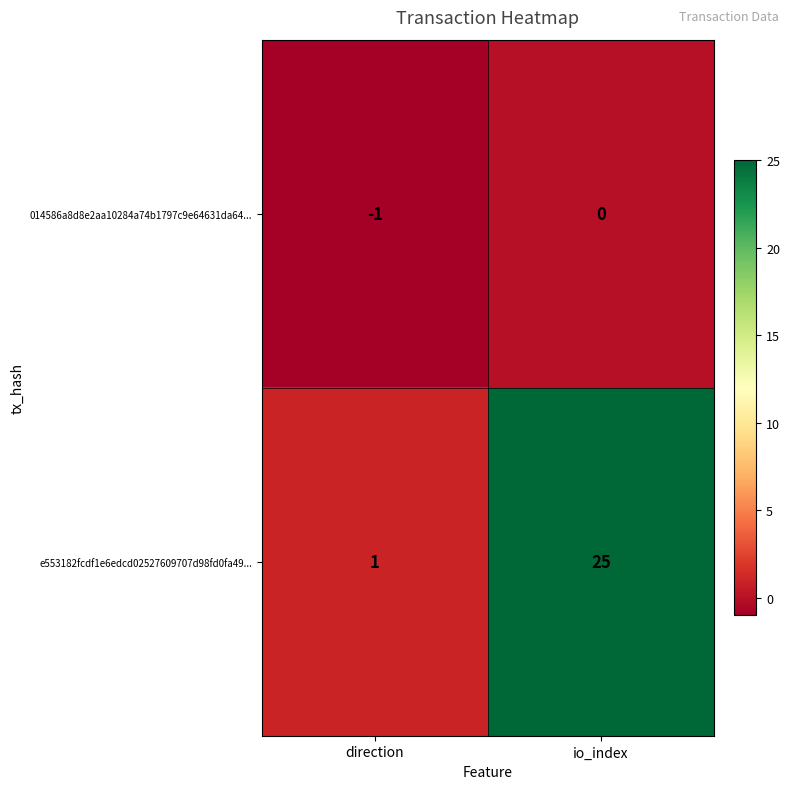

What is the difference between the e553182fcdf1e6edcd02527609707d98fd0fa49... values at io_index and direction?

24